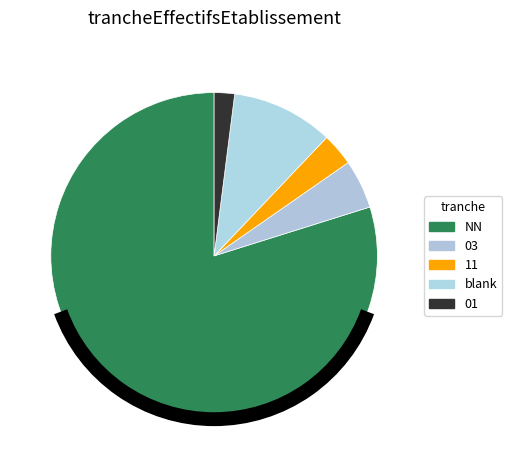

Count the number of slices in the pie.

5